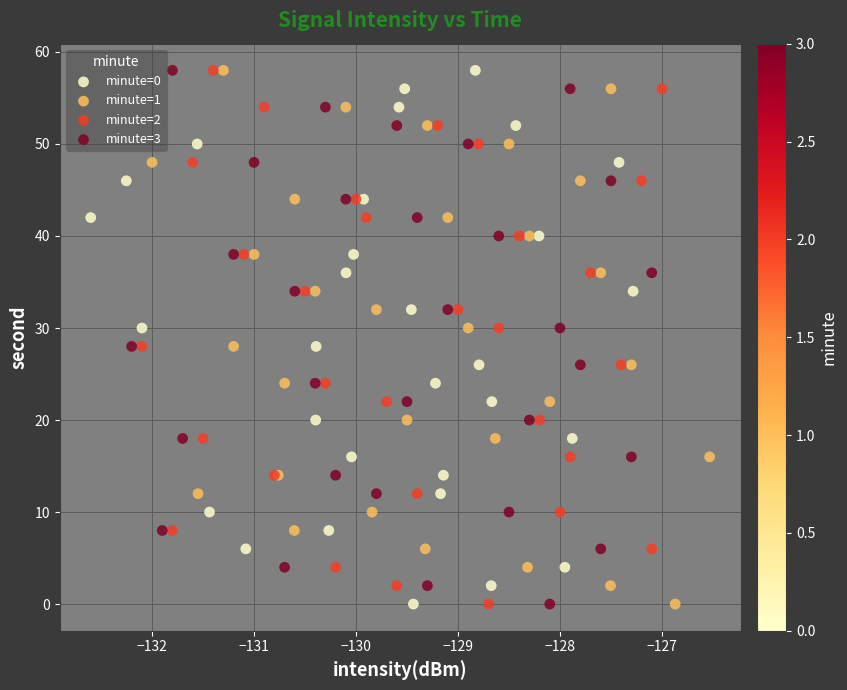

What are all the series names shown in the legend?

minute=0, minute=1, minute=2, minute=3